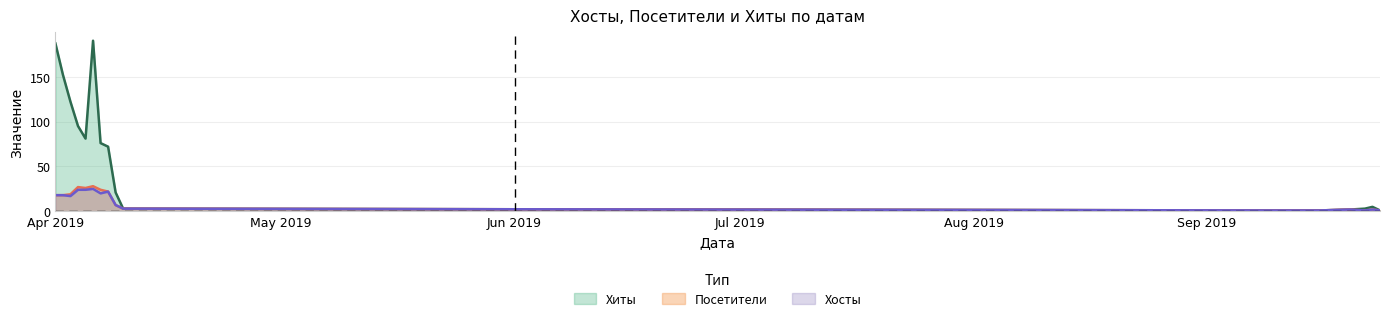

Does the chart display data point markers on the line(s)?

No